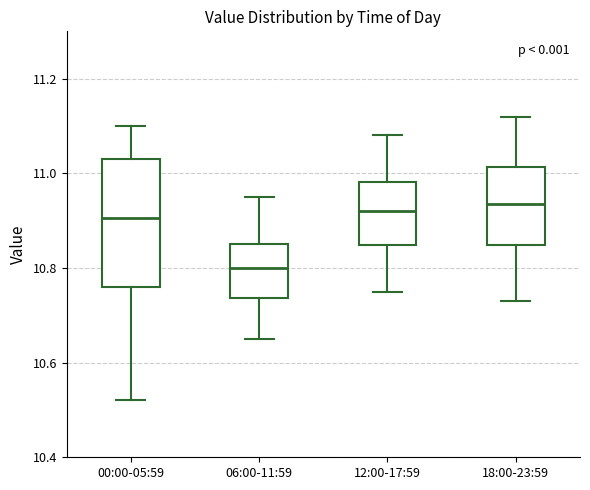

Which box is the tallest, from its lower edge to its upper edge?

00:00-05:59